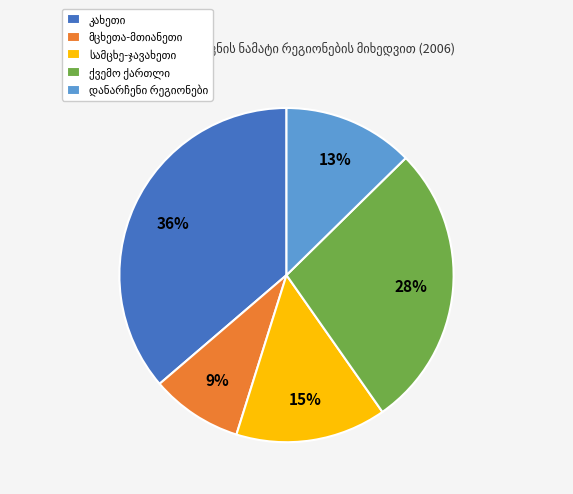

Does any single category account for the majority?

No